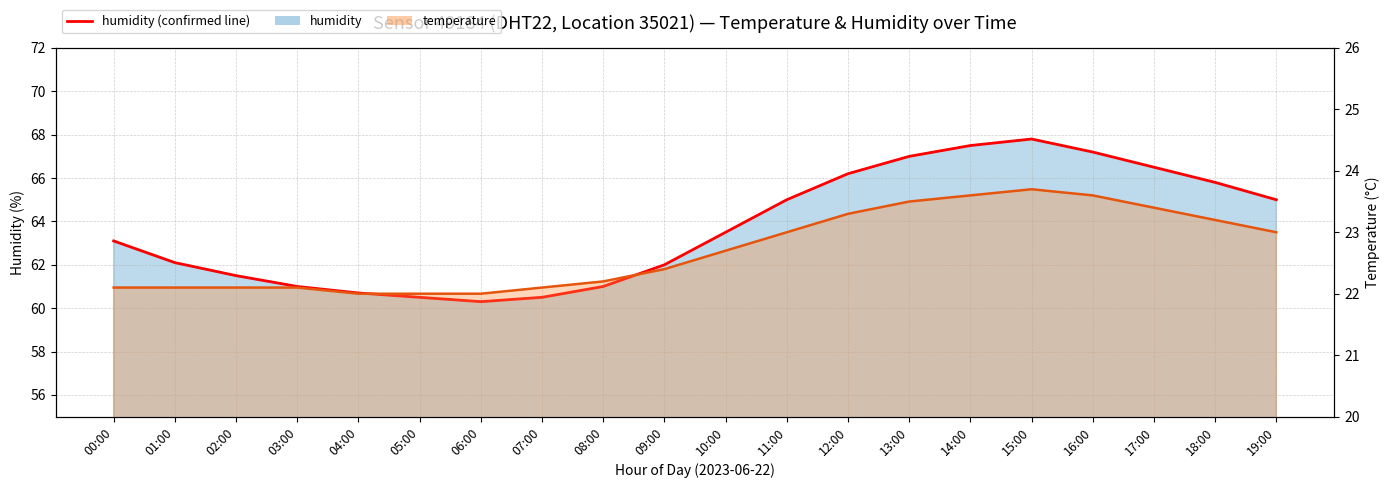

True or false: the data shows 23.0 at 12:00.

False